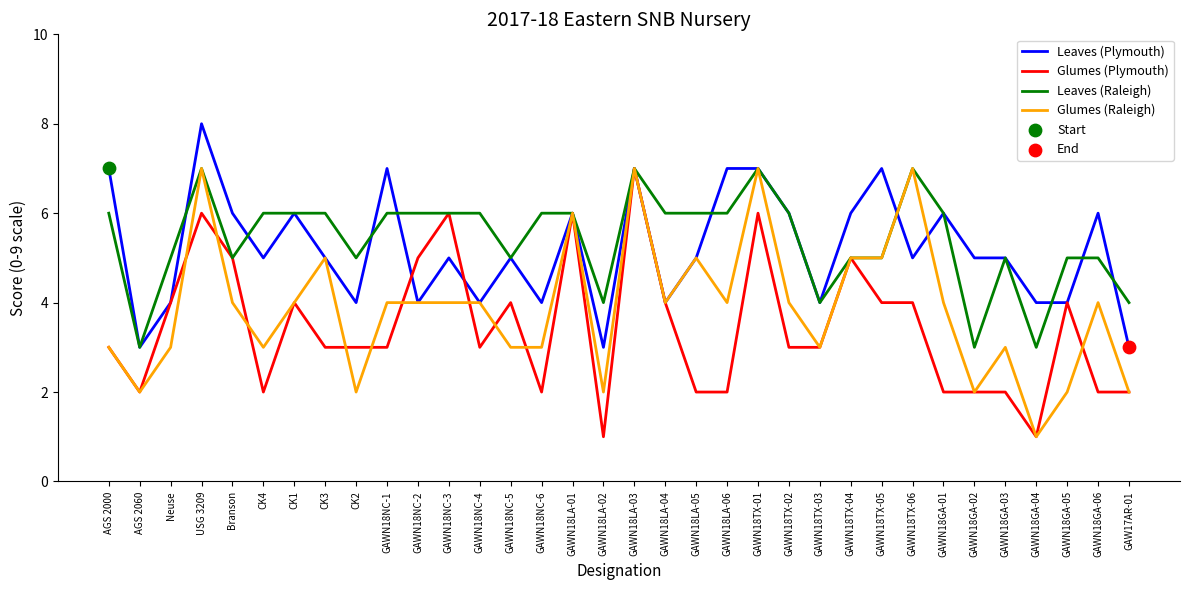

True or false: Glumes (Raleigh) has a value of 4 at GAWN18NC-5.

False